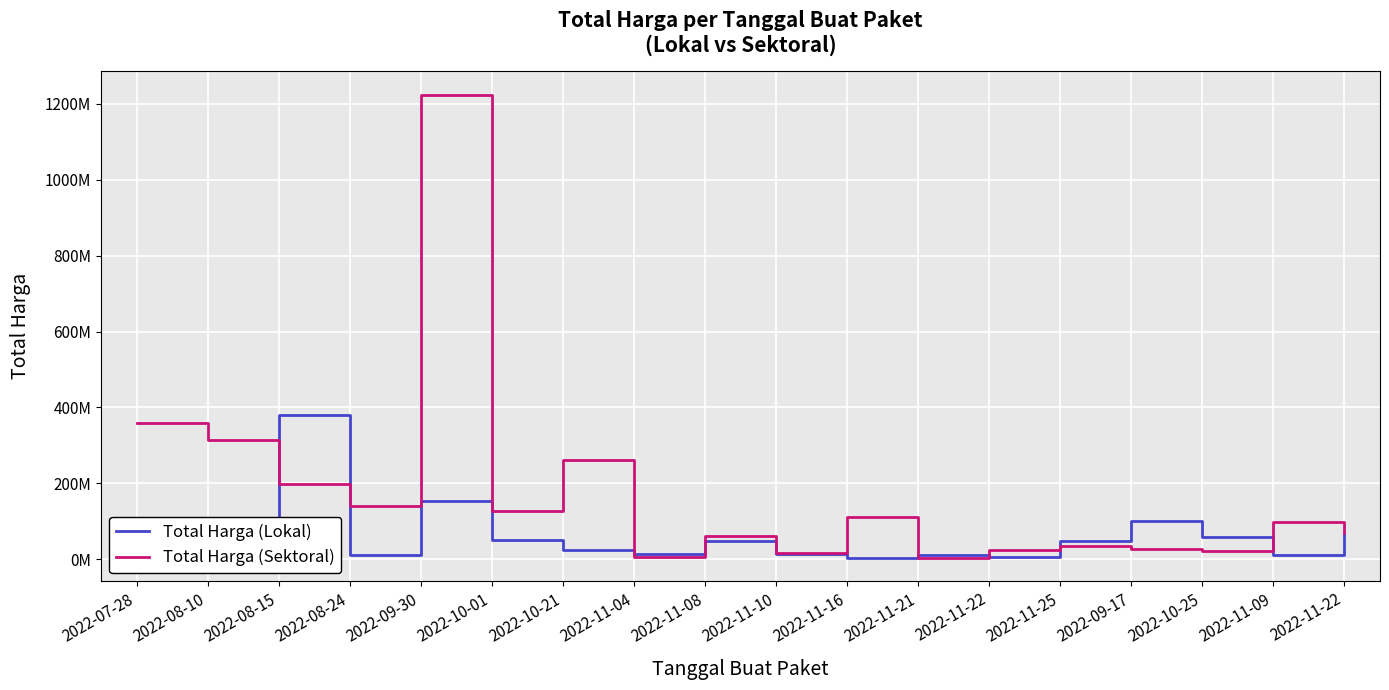

What are all the series names shown in the legend?

Total Harga (Lokal), Total Harga (Sektoral)